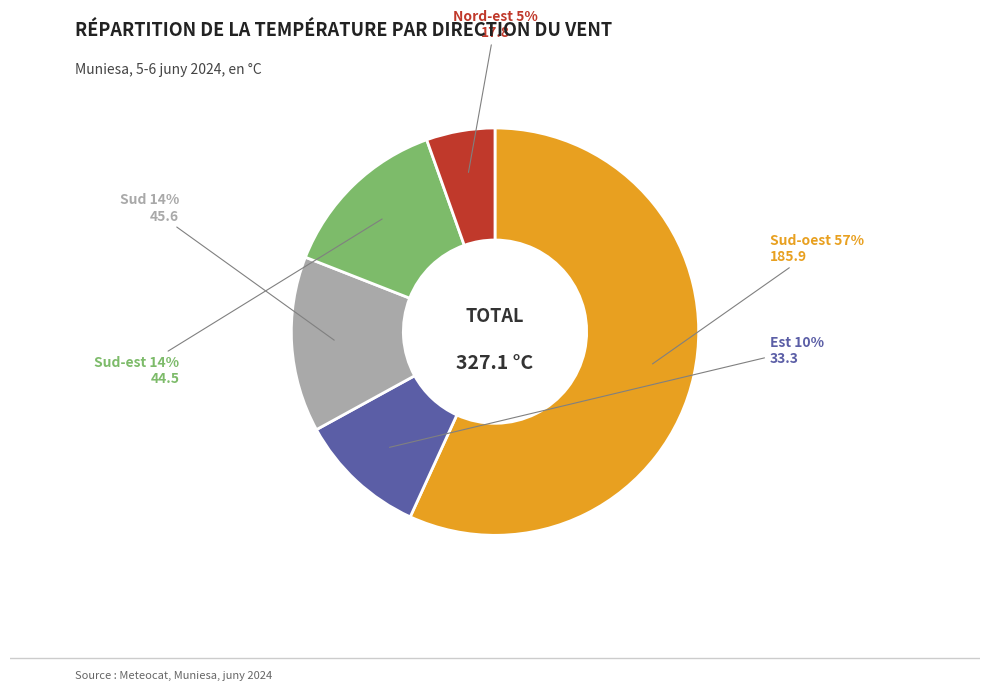

Does Sud-oest represent more than half of the total?

Yes